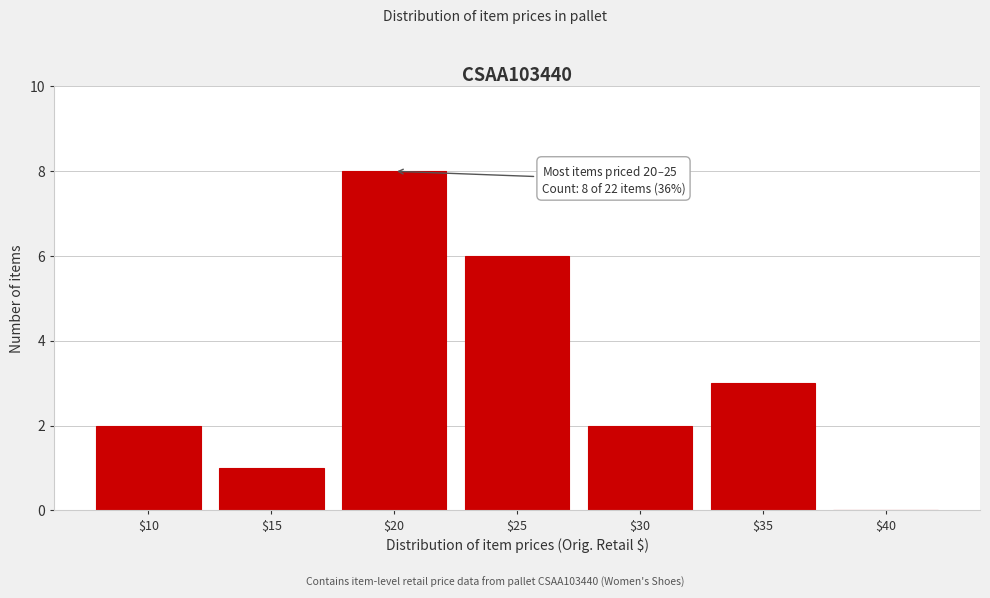

At which category does the chart reach its peak across all series?

$20